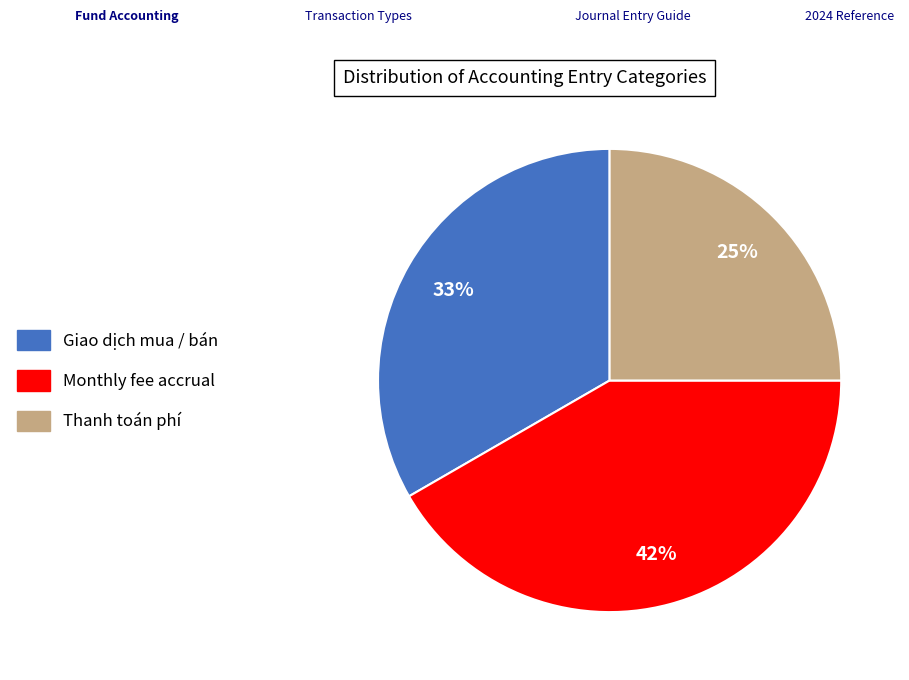

How many segments does this pie chart have?

3